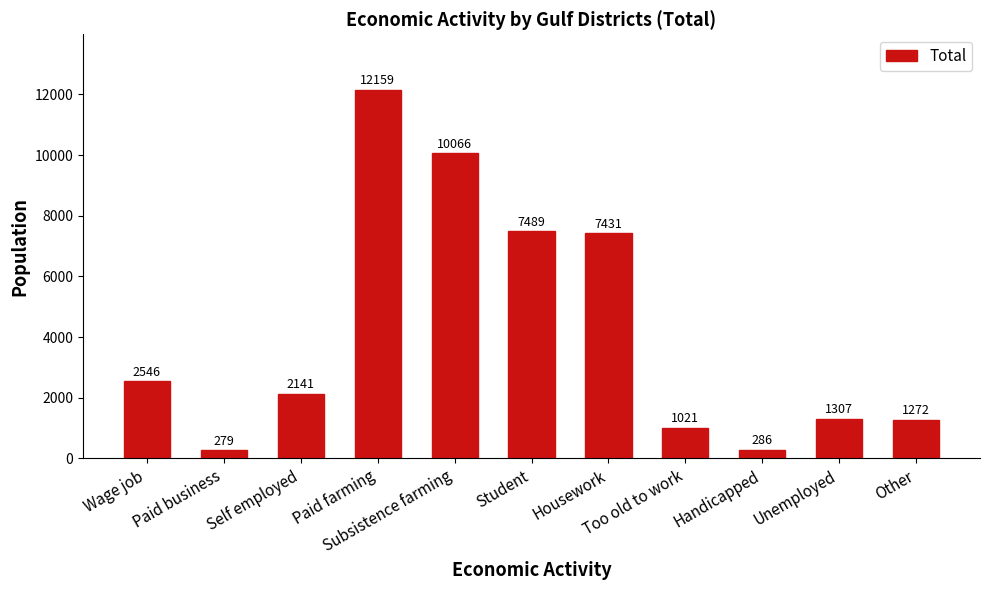

How many values are below 2141?

5